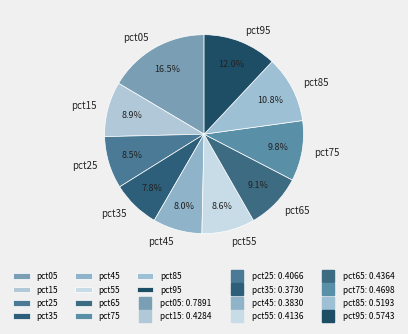

Count the number of slices in the pie.

10